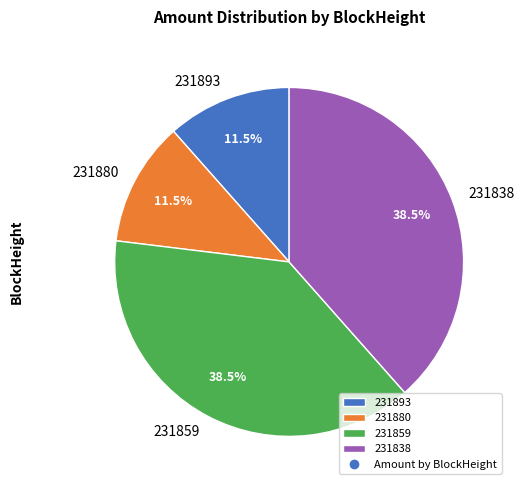

How many slices are in this pie chart?

4